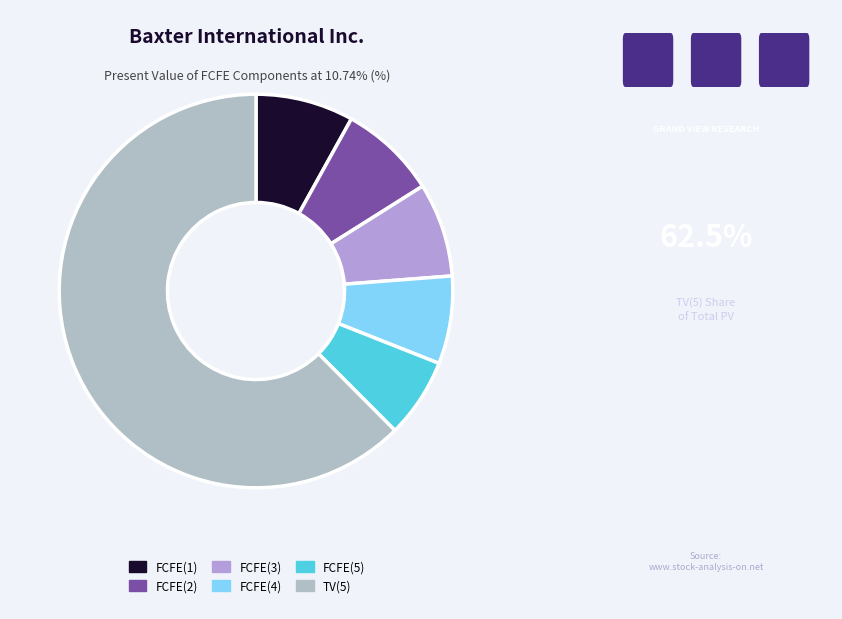

Which category has the biggest portion of the pie?

TV(5)